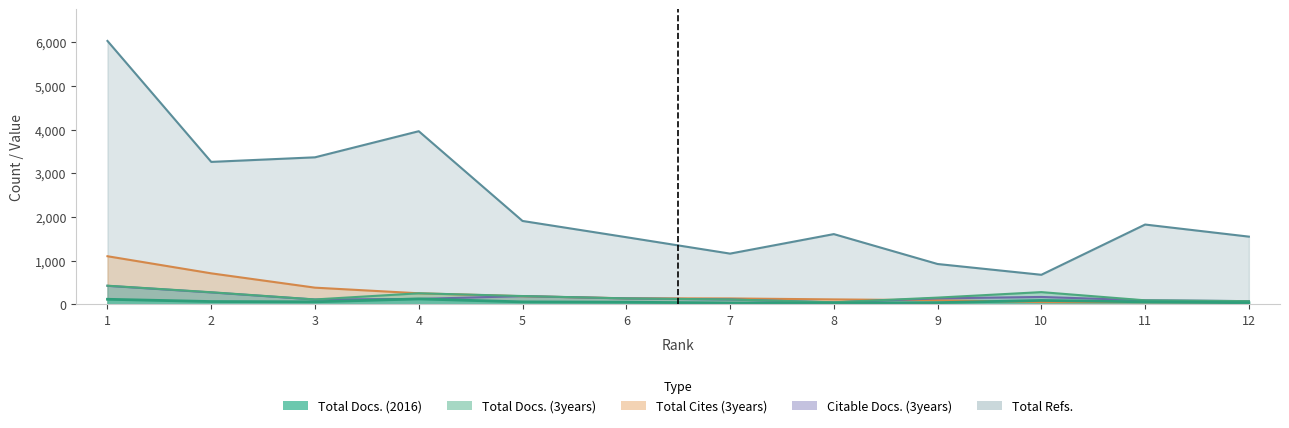

Reading right to left, transcribe all the data shown in this chart.

Total Docs. (2016): 36	57	89	38	29	31	49	56	124	58	64	116
Total Docs. (3years): 73	92	280	154	47	111	136	190	253	112	277	427
Total Refs.: 1551	1828	677	924	1609	1162	1538	1910	3966	3368	3263	6034
Total Cites (3years): 48	49	52	94	113	135	138	186	253	382	710	1102
Citable Docs. (3years): 73	92	169	137	44	111	135	188	124	110	273	424